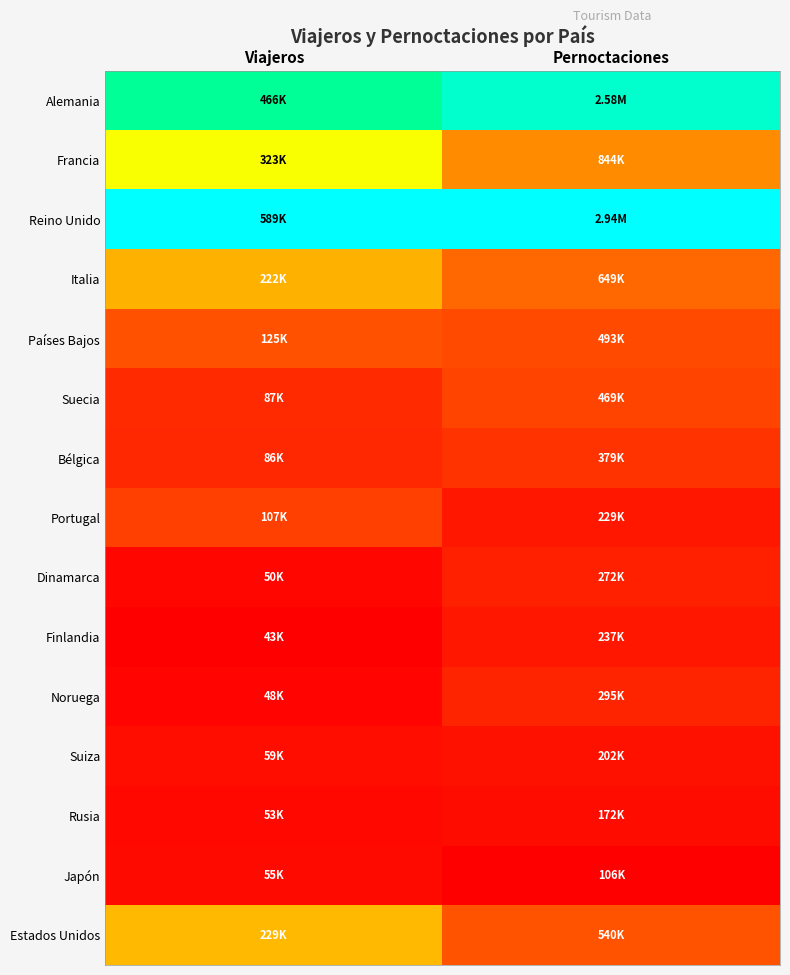

What is the spread (max minus min) of values at Pernoctaciones?

1.0